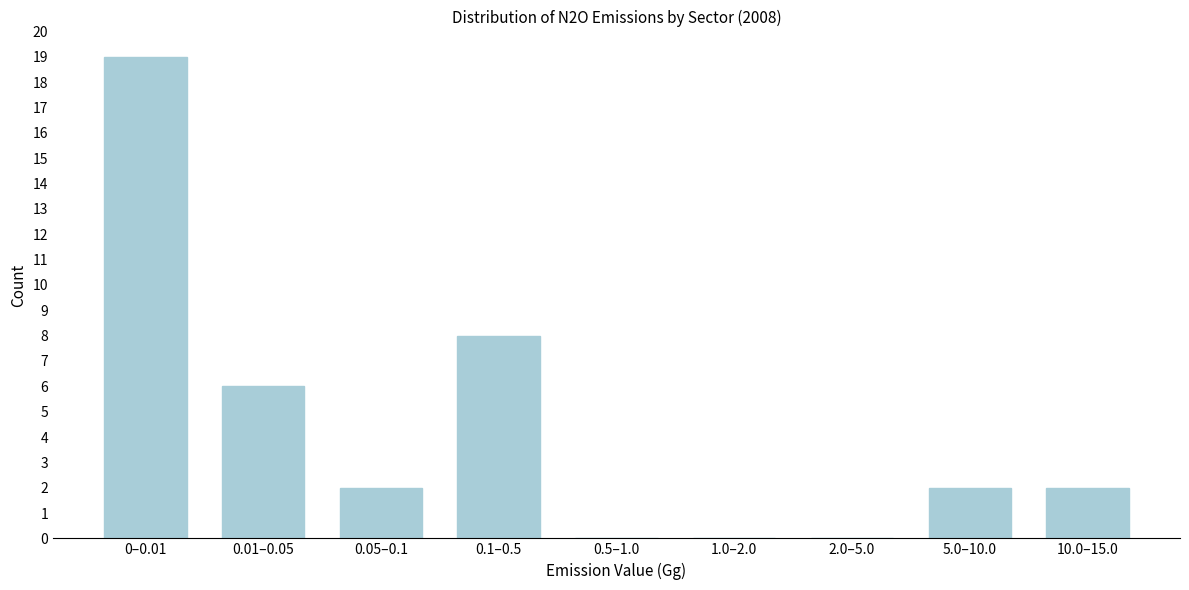

Reading left to right, what are all the values shown in this chart?

0–0.01=19	0.01–0.05=6	0.05–0.1=2	0.1–0.5=8	0.5–1.0=0	1.0–2.0=0	2.0–5.0=0	5.0–10.0=2	10.0–15.0=2